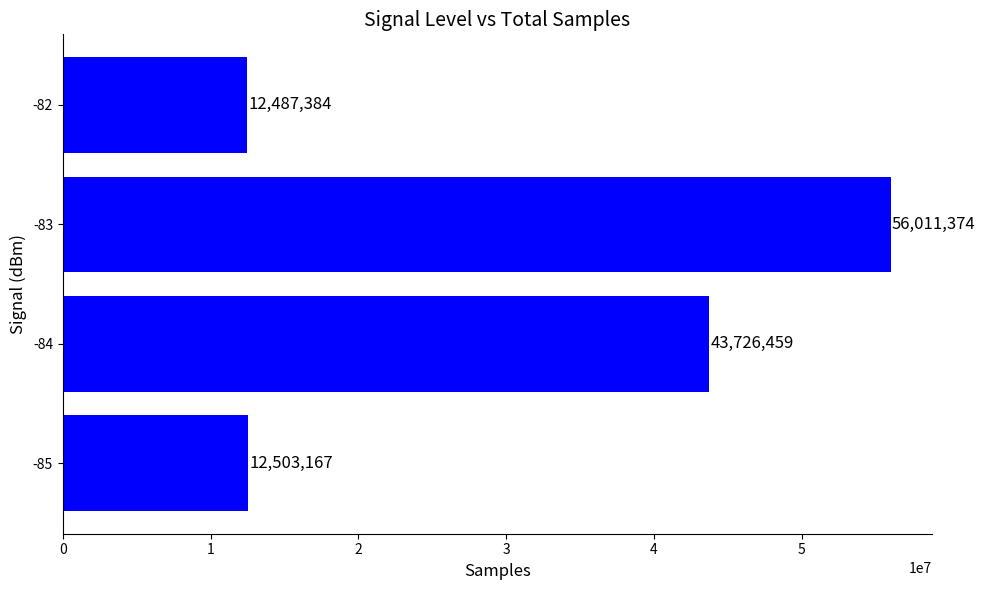

What is the minimum value shown in the chart?

12487384